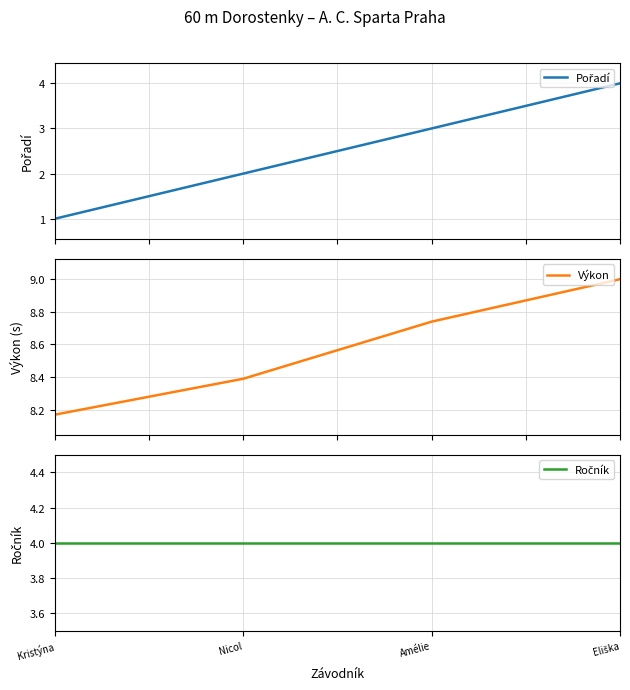

Which category has the lowest value in the Výkon series?

Kristýna